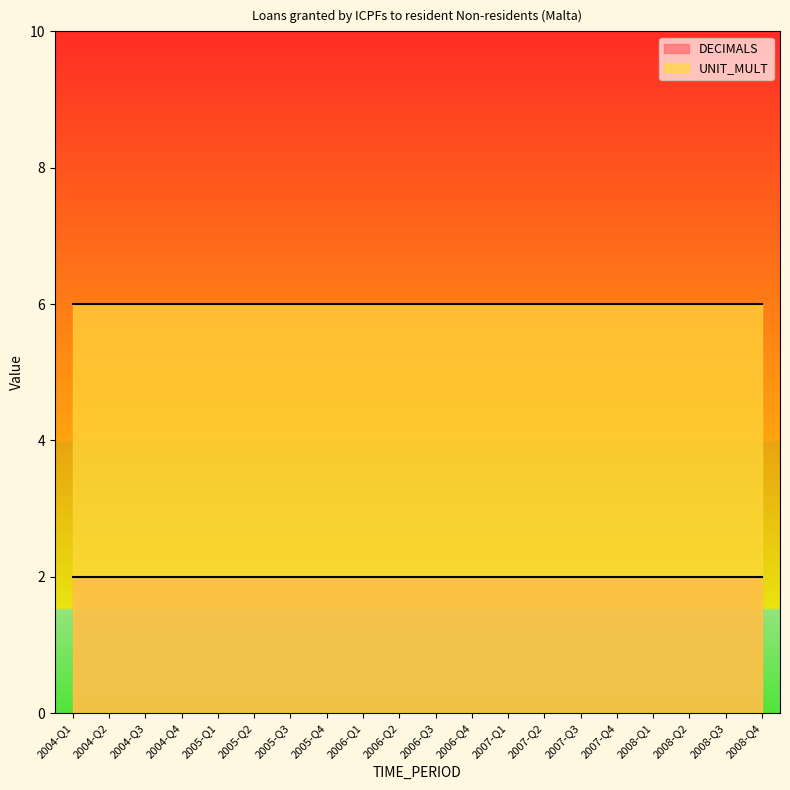

What is the difference between the highest and lowest values at 2007-Q4?

4